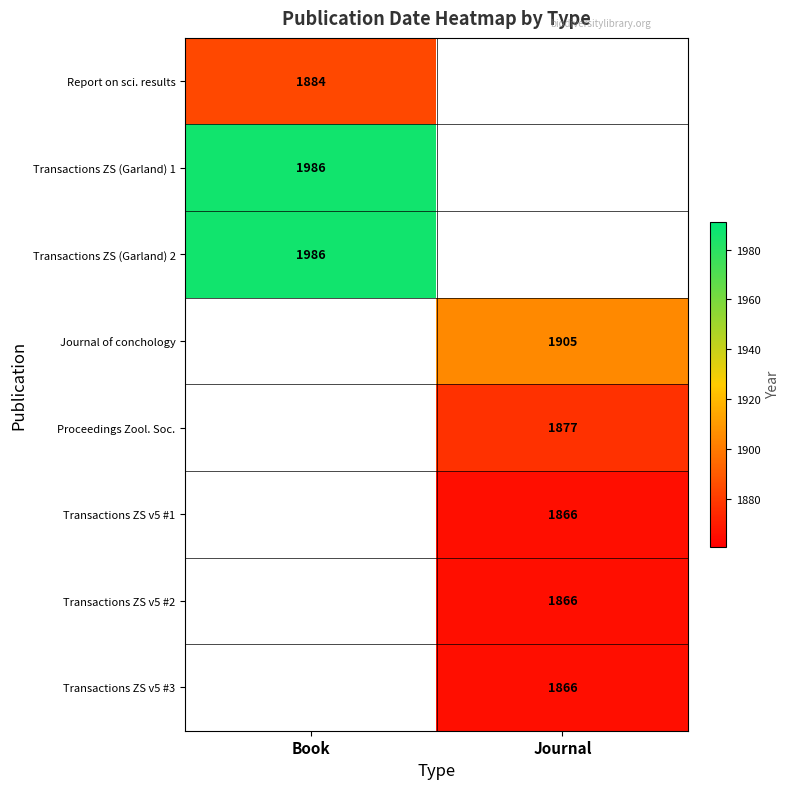

The value of Transactions ZS v5 #1 at Journal is 832. True or false?

False